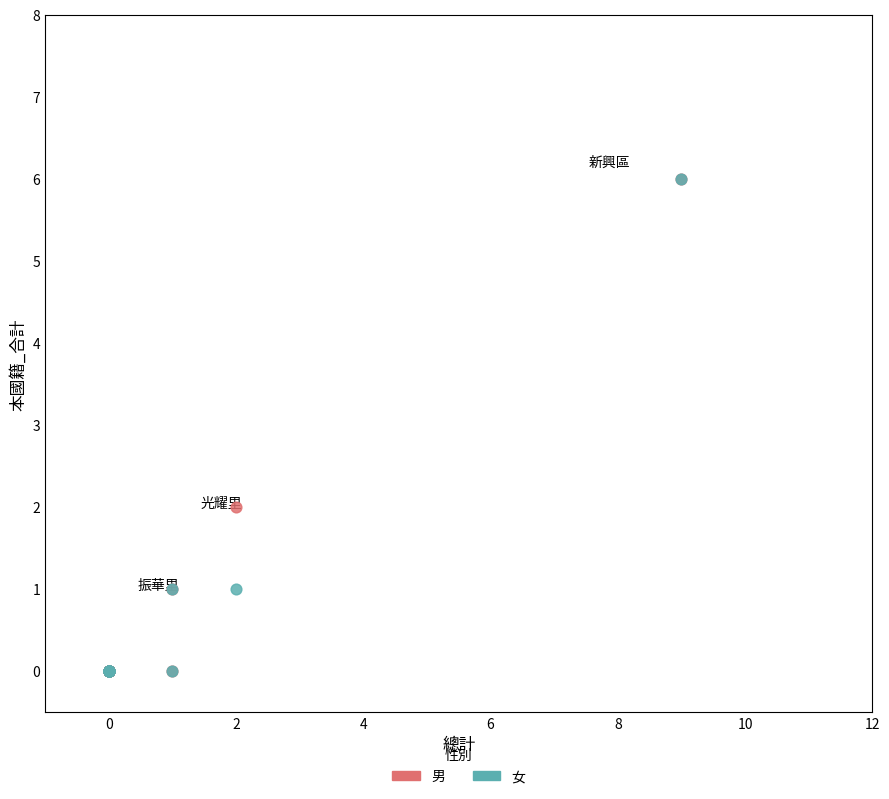

What are all the series names shown in the legend?

男, 女